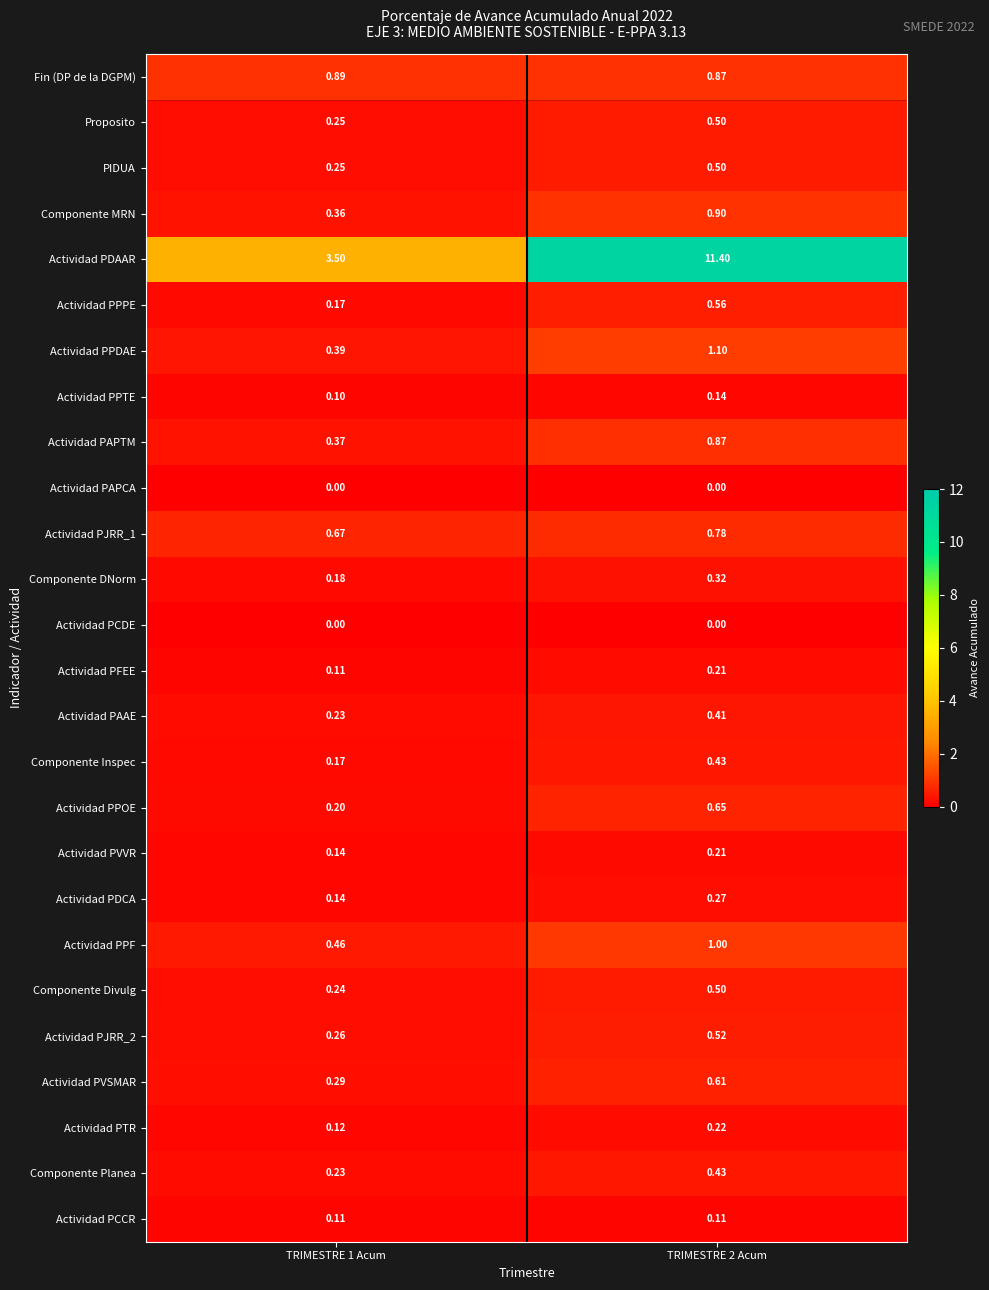

Which series has the largest range (max minus min)?

Actividad PDAAR